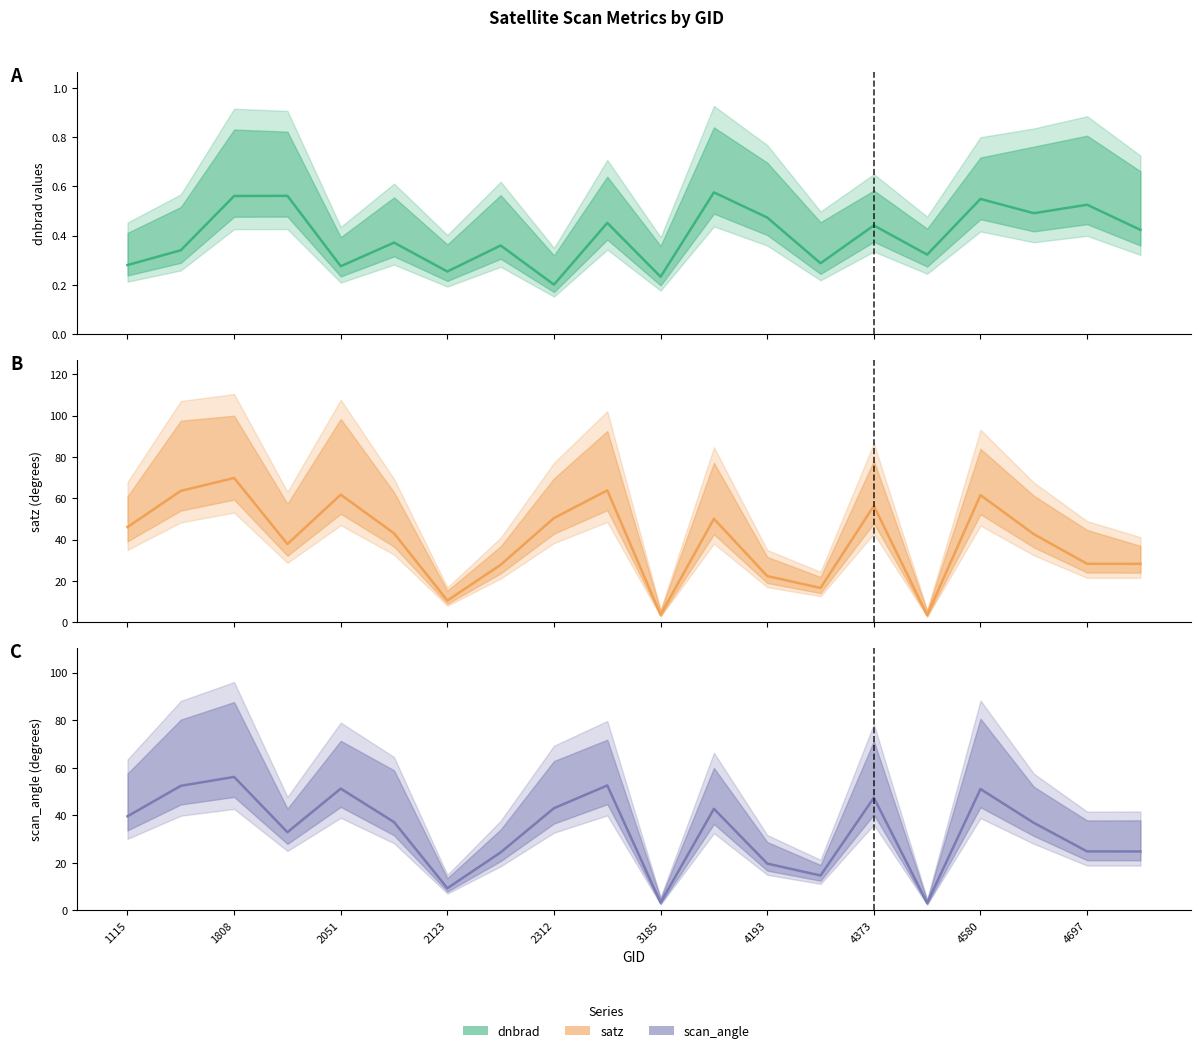

Reading right to left, extract all data points from this chart.

dnbrad: 5354=0.4	4697=0.5	4616=0.5	4580=0.5	4445=0.3	4373=0.4	4238=0.3	4193=0.5	4157=0.6	3185=0.2	3050=0.5	2312=0.2	2177=0.4	2123=0.3	2087=0.4	2051=0.3	1952=0.6	1808=0.6	1790=0.3	1115=0.3
satz: 5354=28.3	4697=28.3	4616=42.6	4580=61.5	4445=3.5	4373=56.3	4238=16.6	4193=22.4	4157=50.1	3185=3.7	3050=63.8	2312=50.4	2177=27.8	2123=10.5	2087=43.0	2051=61.7	1952=37.8	1808=69.8	1790=63.5	1115=46.1
scan_angle: 5354=24.8	4697=24.8	4616=36.8	4580=51.0	4445=3.1	4373=47.4	4238=14.6	4193=19.7	4157=42.7	3185=3.3	3050=52.6	2312=43.0	2177=24.4	2123=9.3	2087=37.1	2051=51.2	1952=32.9	1808=56.1	1790=52.4	1115=39.6